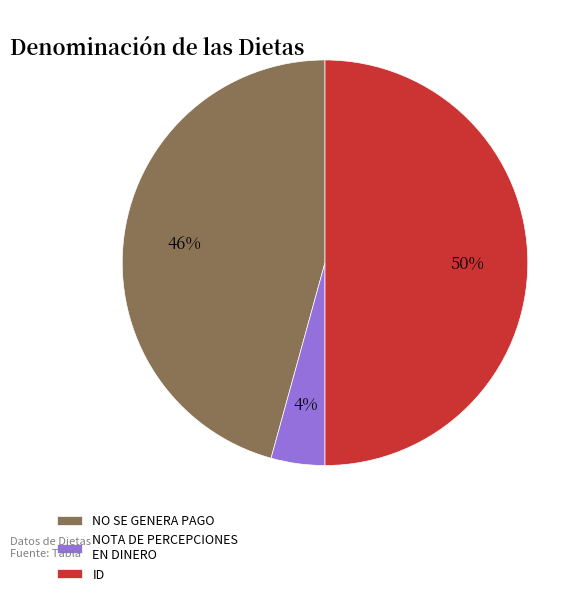

To the nearest percent, what is the average slice percentage?

33%